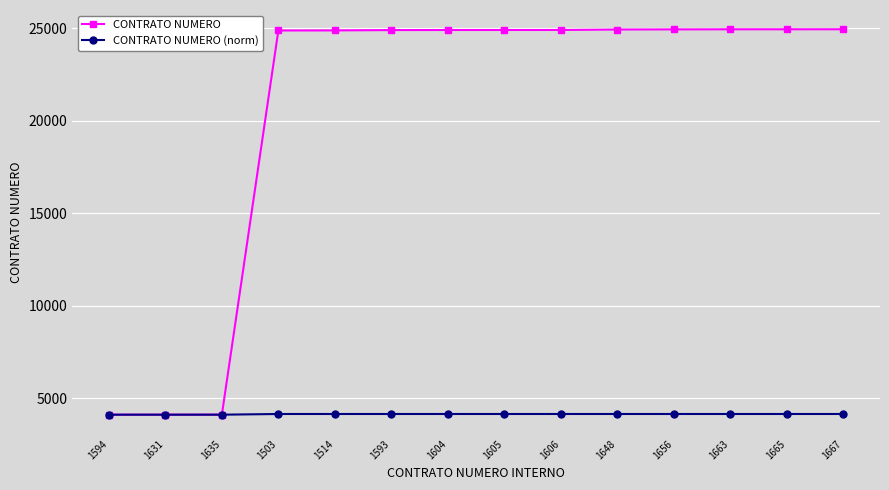

What is the label of the 13th point from the right?

1631